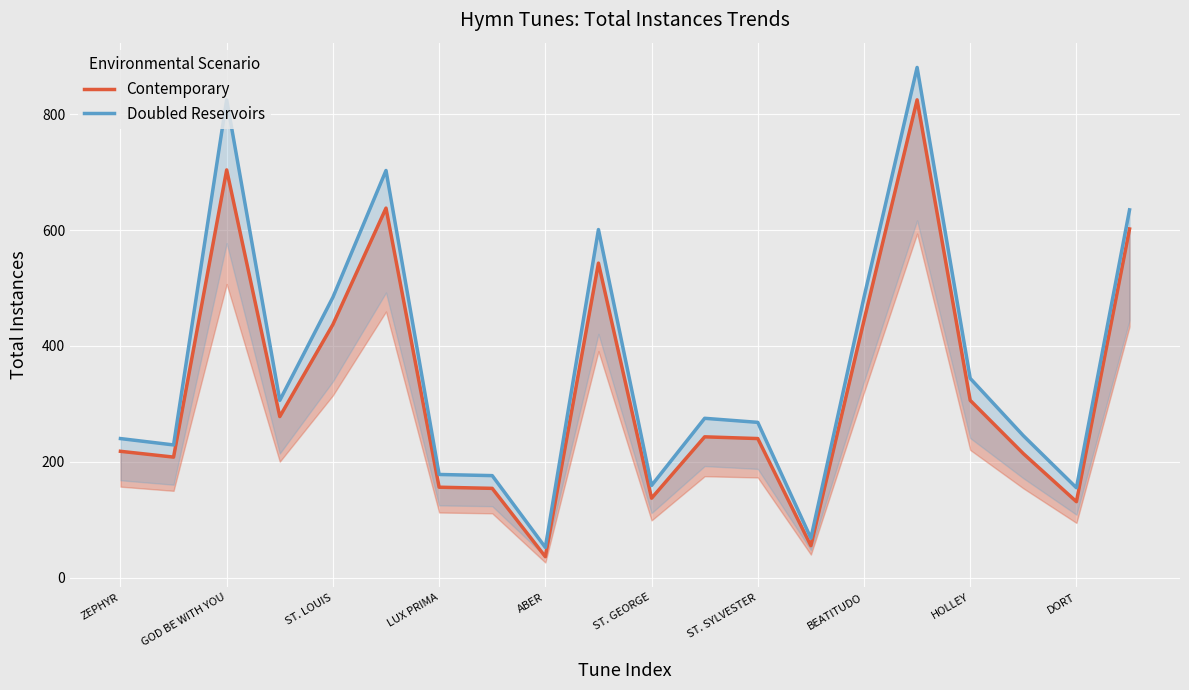

The Contemporary series shows 214 at 17. True or false?

True